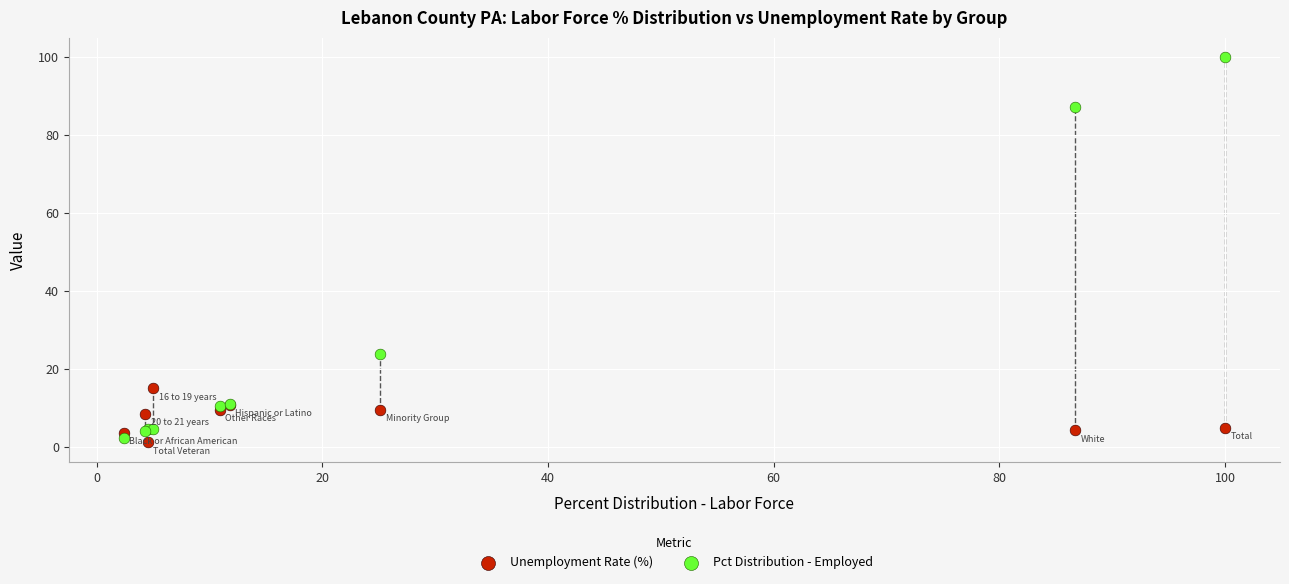

Which series reaches the minimum Y coordinate?

Unemployment Rate (%)